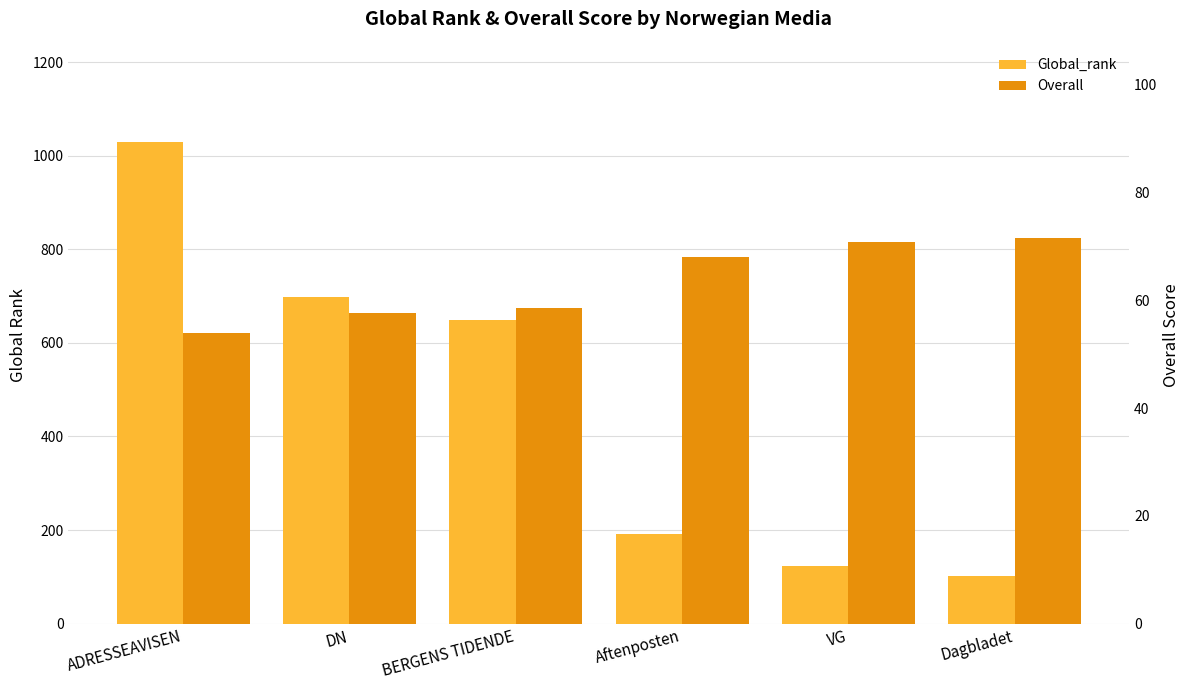

At which label does Overall first exceed 68?

VG